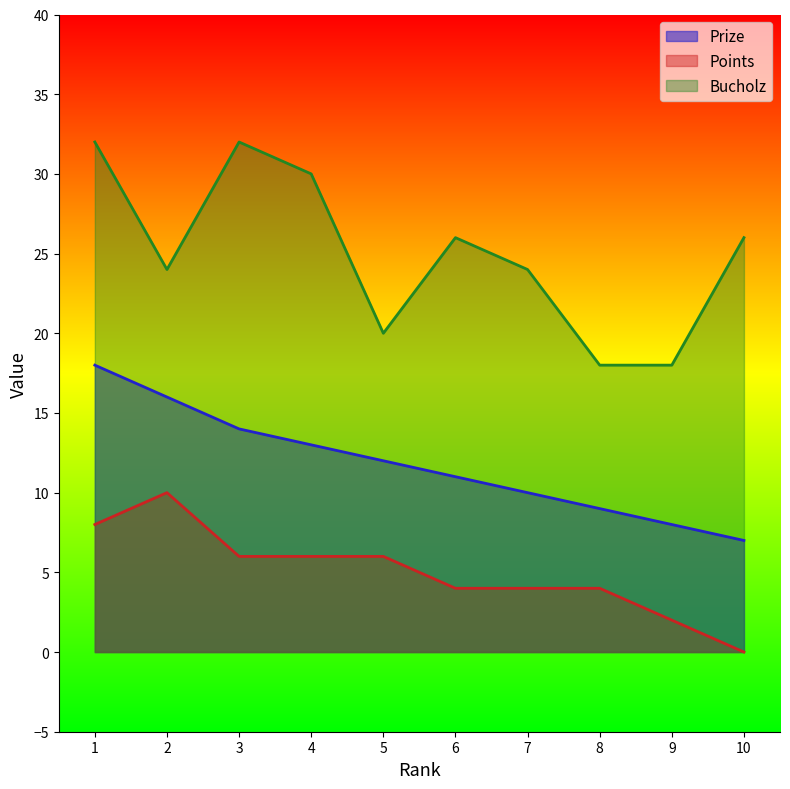

In Bucholz, how many points are higher than both neighbors (excluding endpoints)?

2